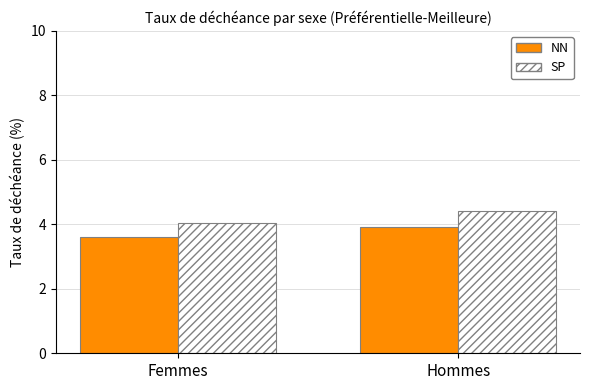

How many series are shown in this chart?

2